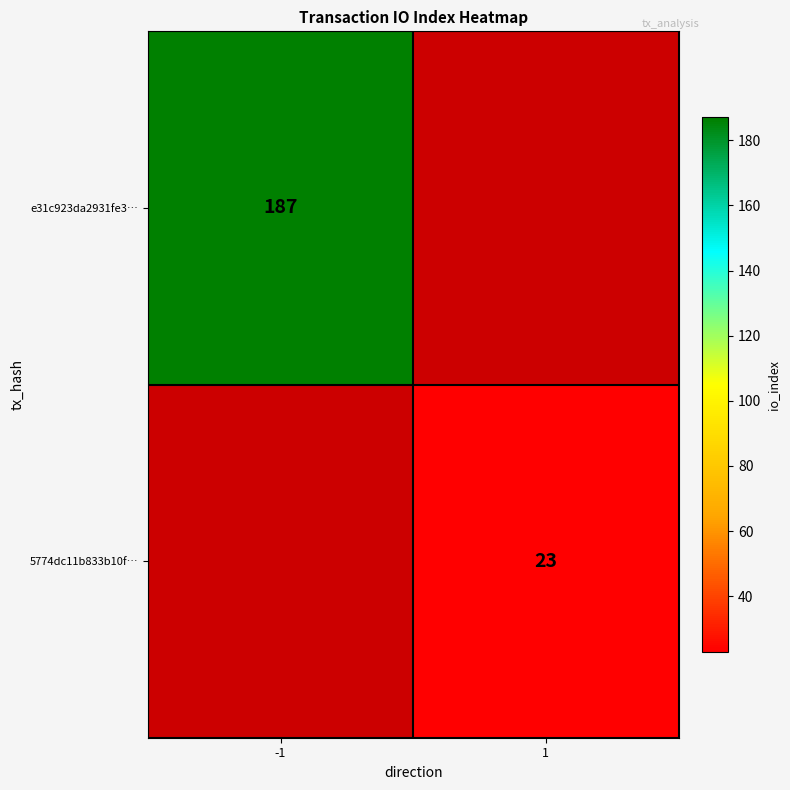

The value of e31c923da2931fe3… at -1 is 187. True or false?

True